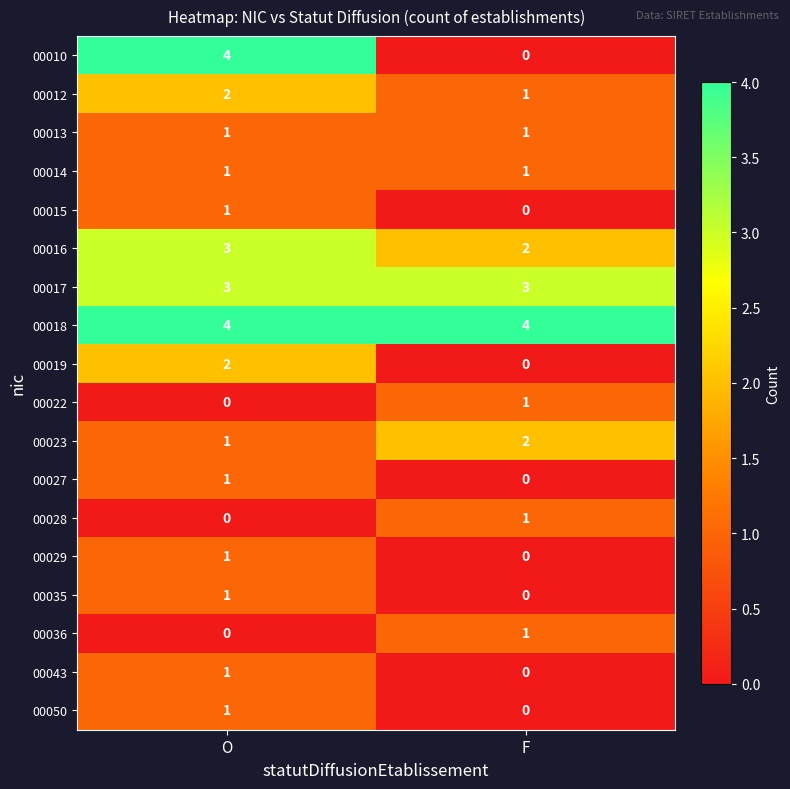

Count the number of data series in this chart.

18